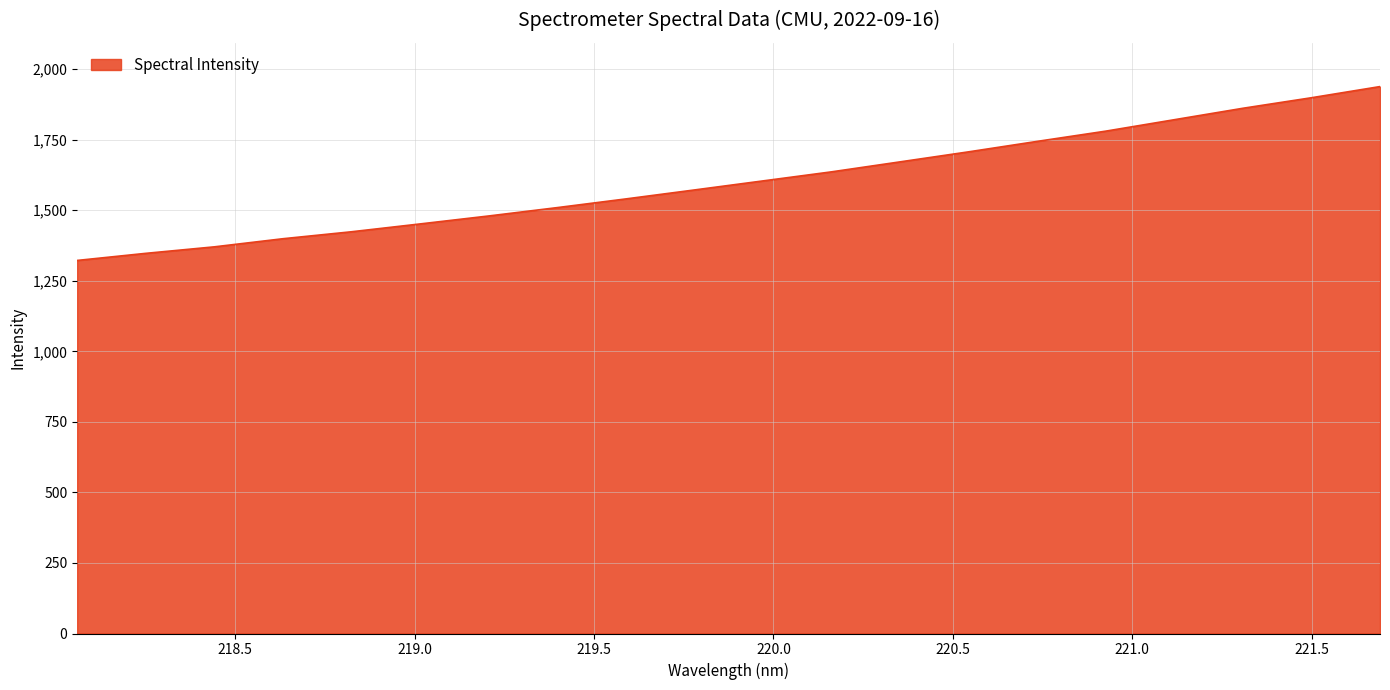

What is the difference between the maximum and minimum values?

616.2